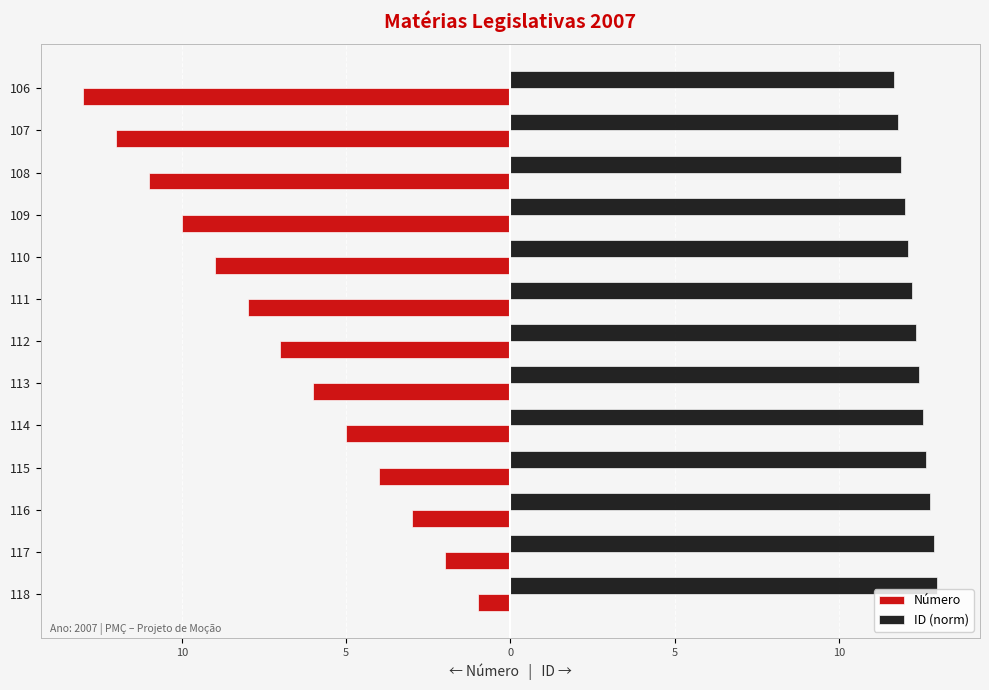

What are all the series names shown in the legend?

Número, ID (norm)